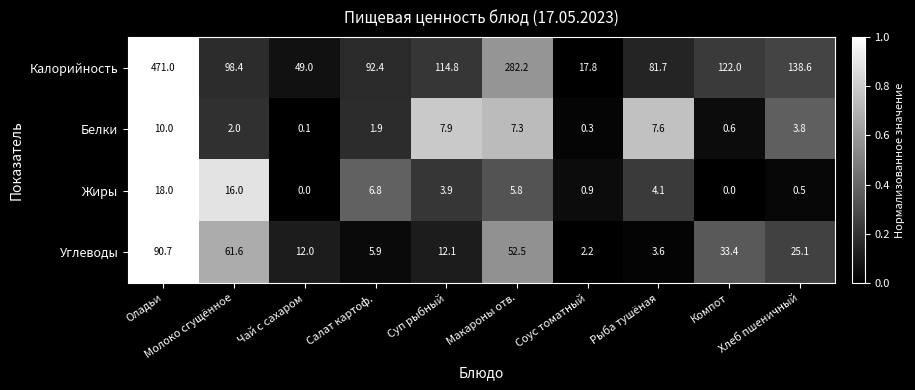

At which category is the sum across all series the highest?

Оладьи